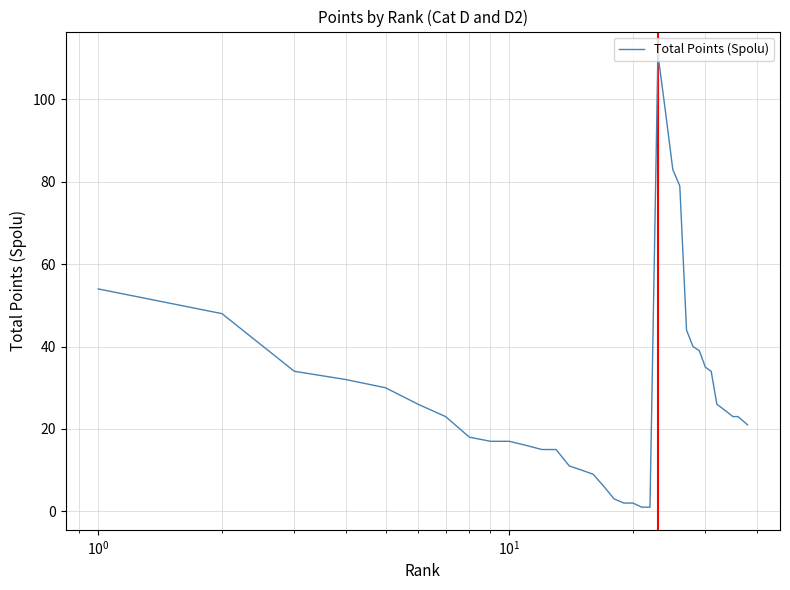

What is the difference between the maximum and minimum values?

110